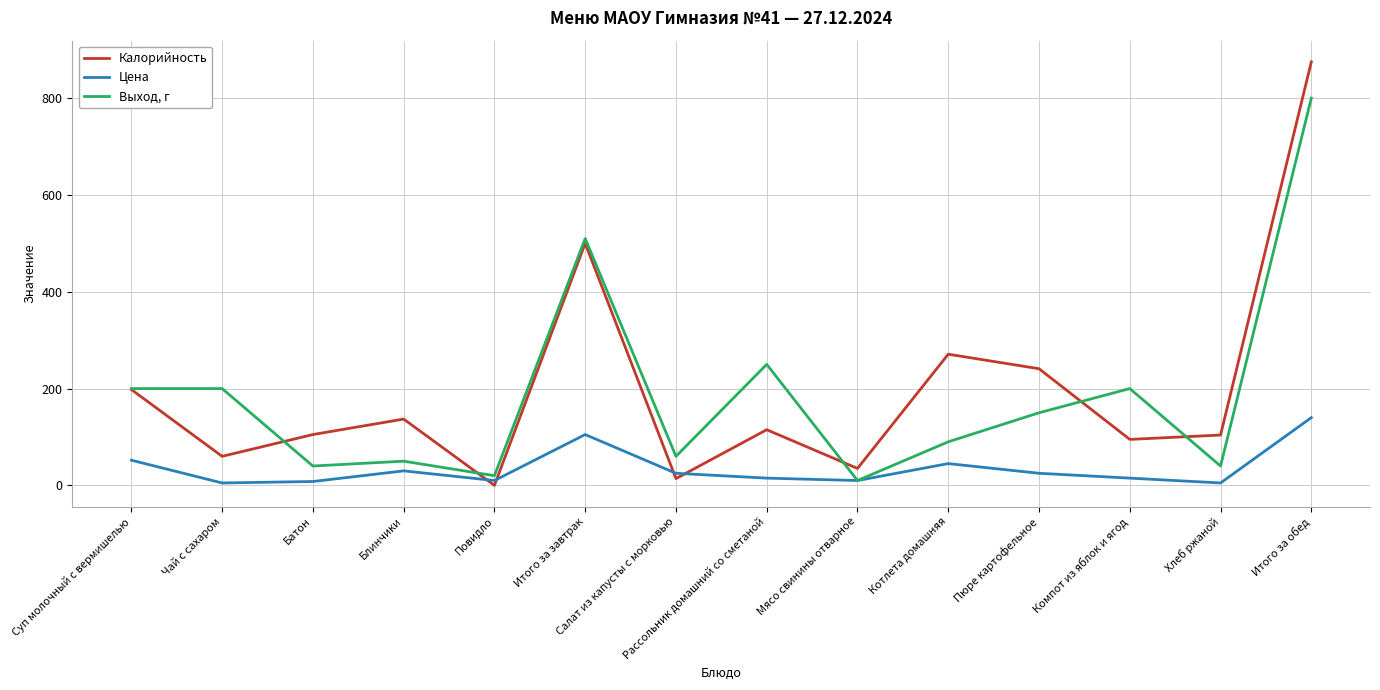

At which category is the sum across all series the highest?

Итого за обед